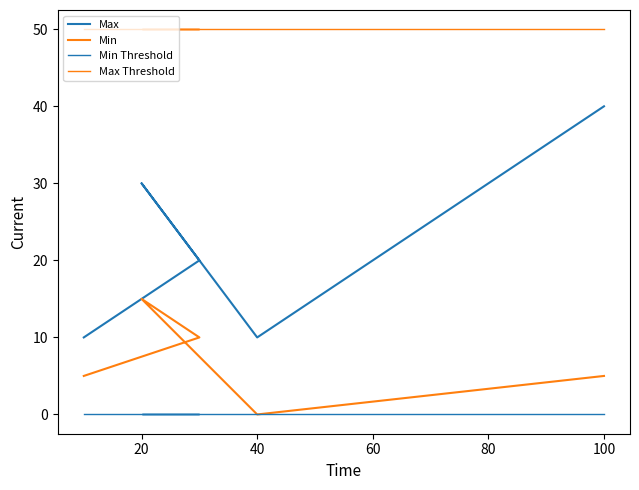

Count the number of categories in the chart.

5